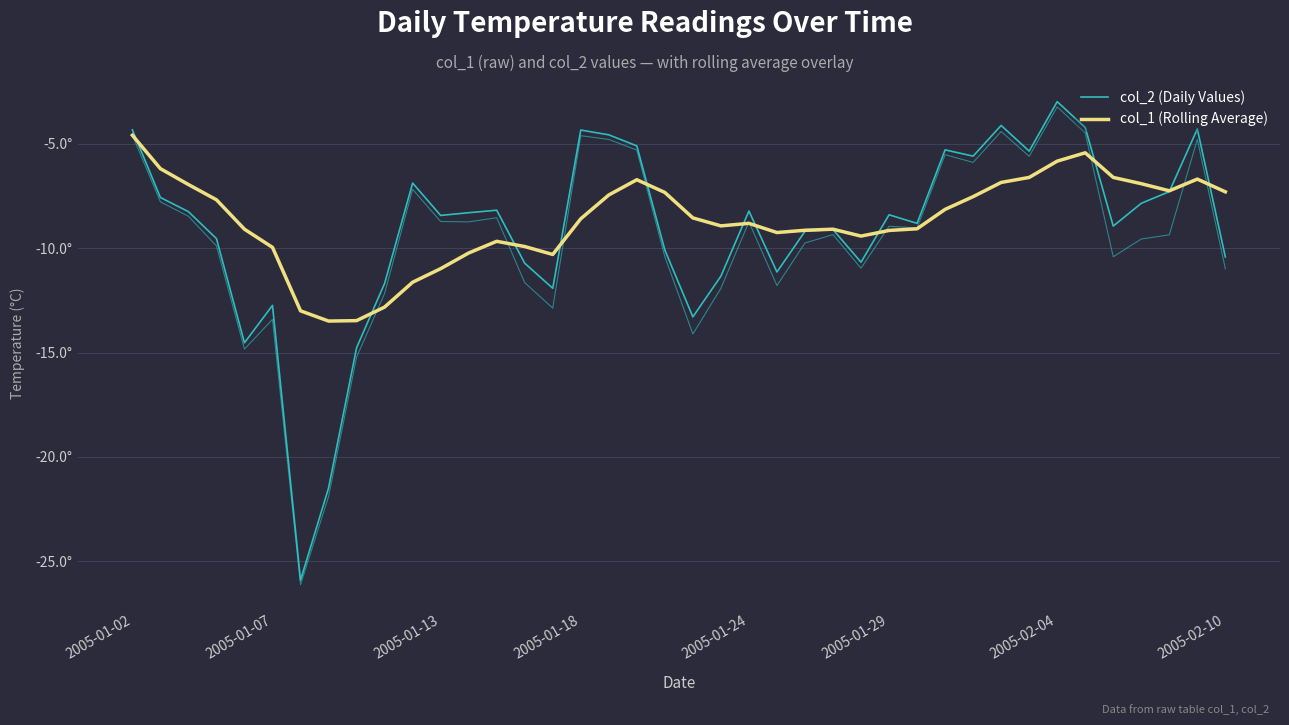

Between 18 and 21, which series saw the biggest shift?

col_2 (Daily Values)